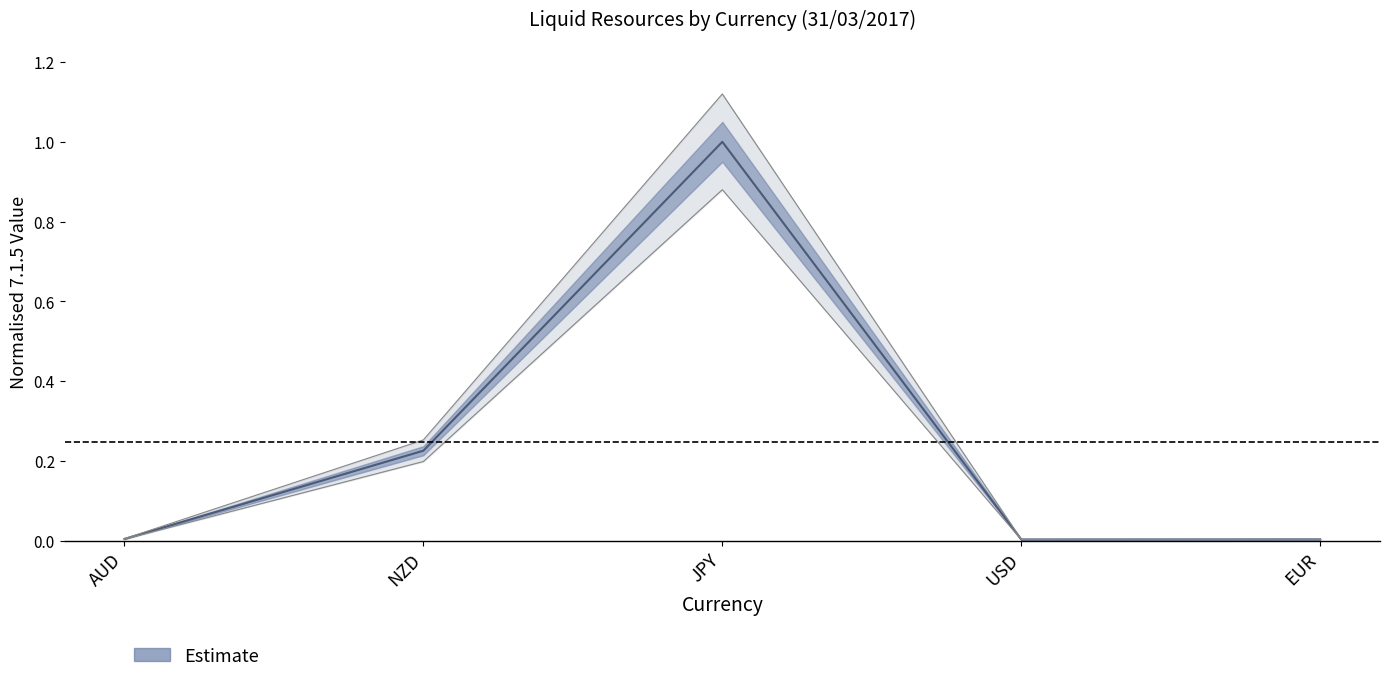

What is the greatest value displayed?

1.0